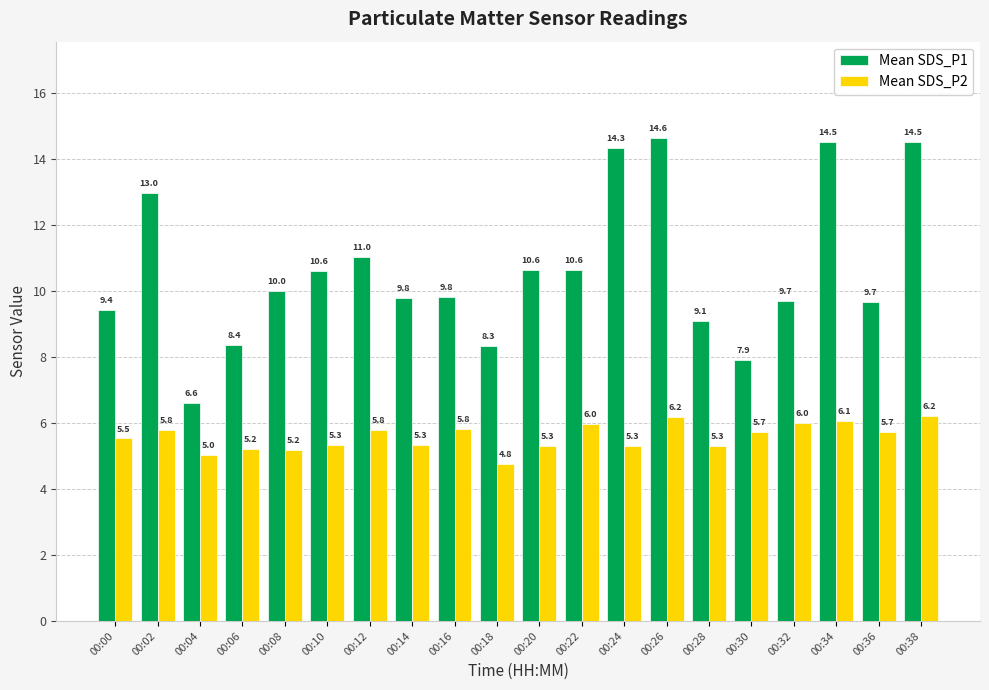

True or false: Mean SDS_P2 has a value of 6.2 at 00:38.

True